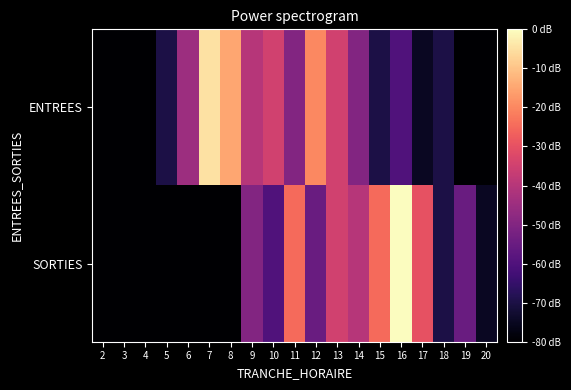

At how many categories does at least one series exceed 6?

12